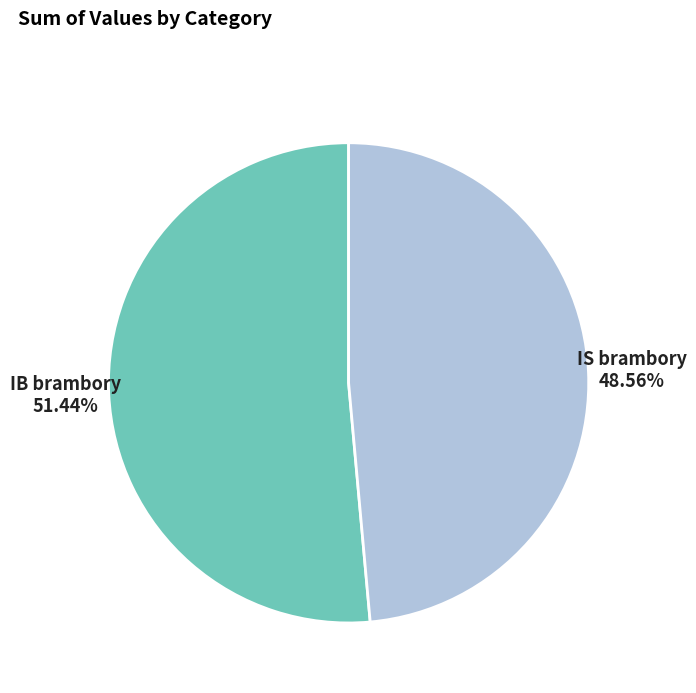

To the nearest percent, what is the combined percentage of IS brambory and IB brambory?

100%